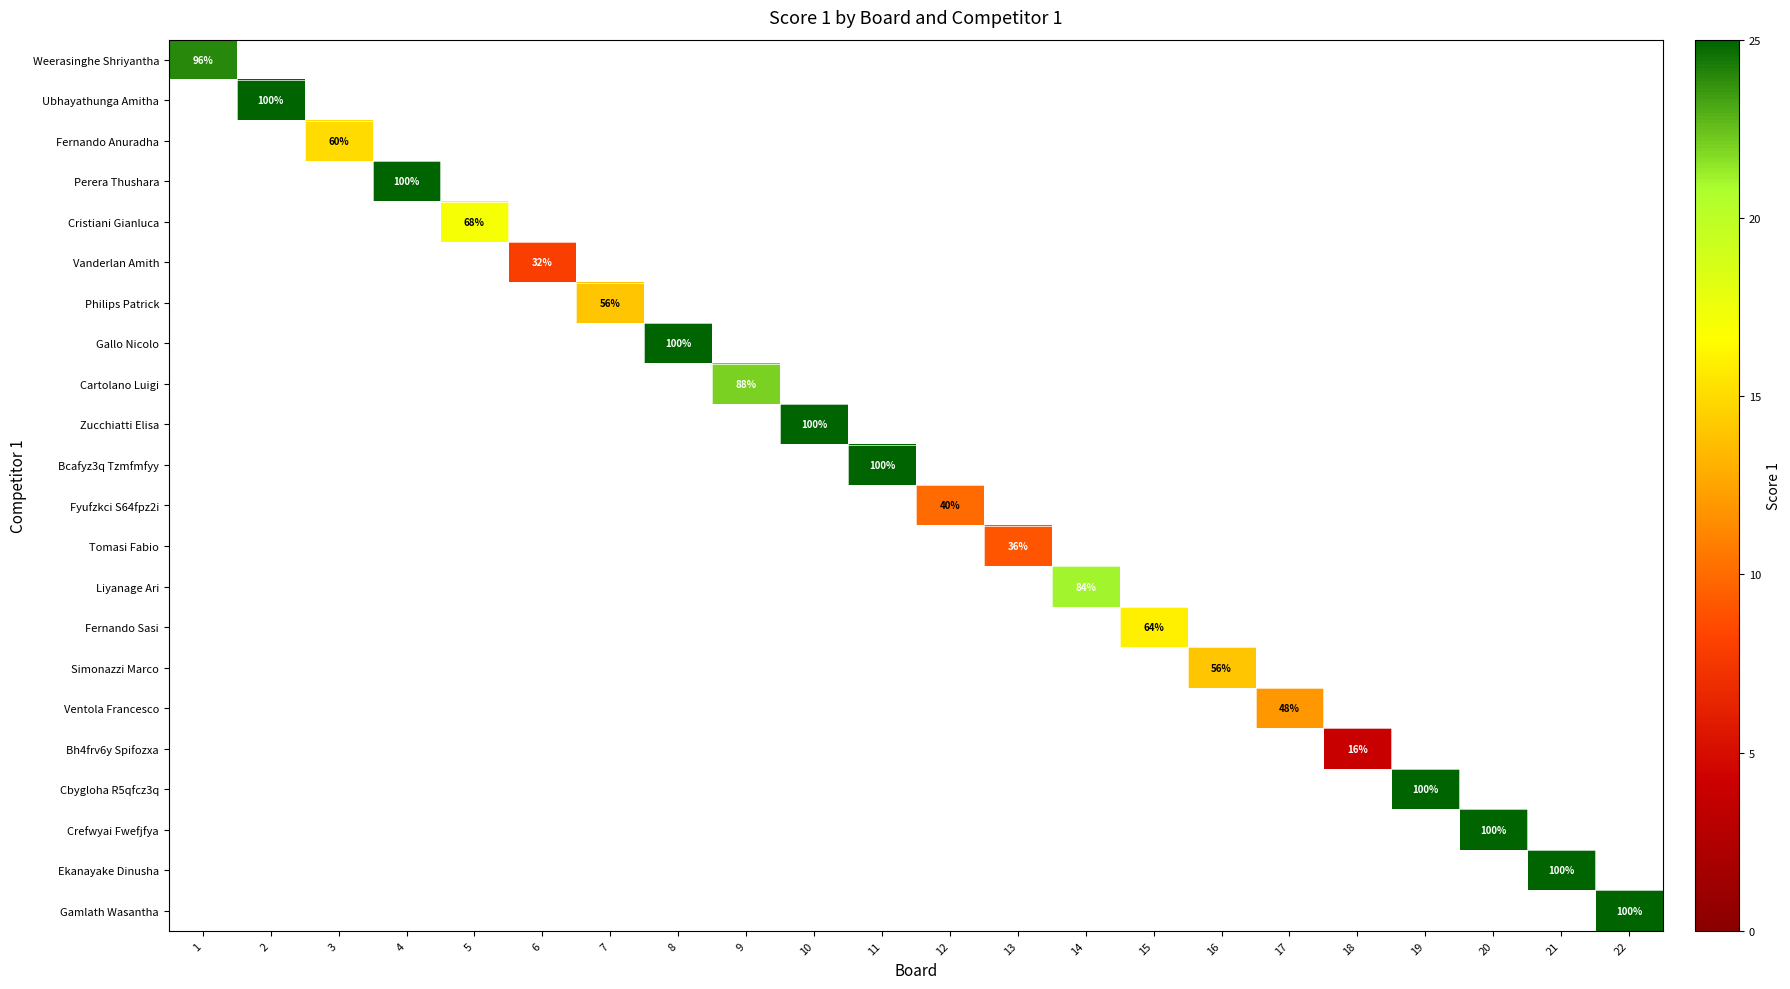

Which label corresponds to the largest value in the chart?

2